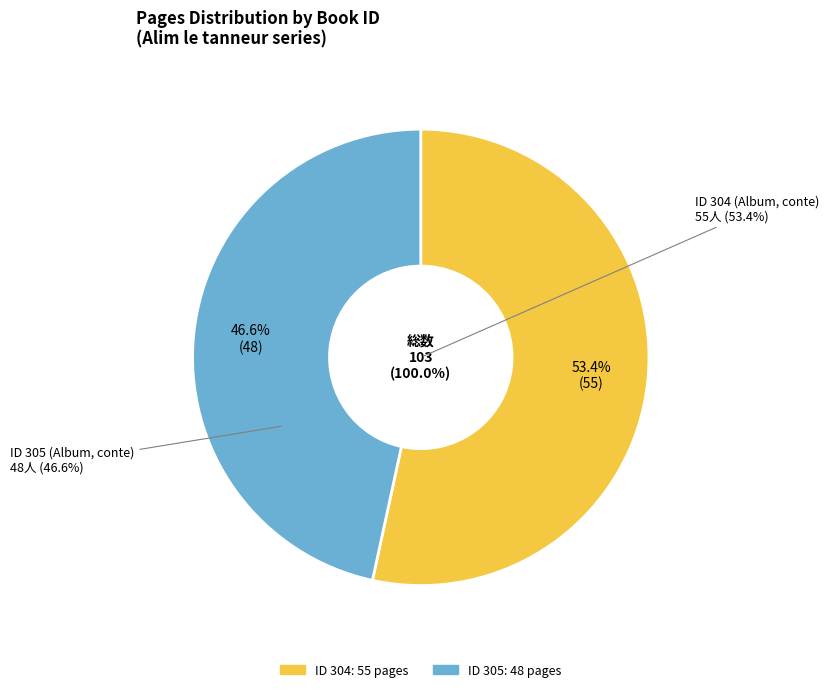

To the nearest percent, what is the combined percentage of 304 and 305?

100%